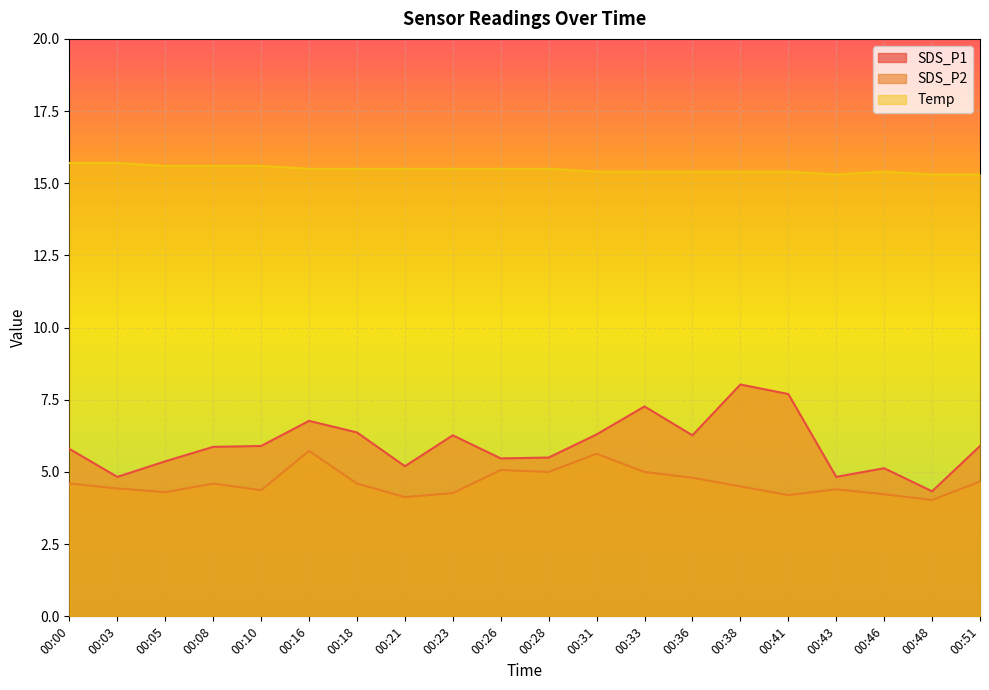

At which label does Temp reach its peak?

00:00